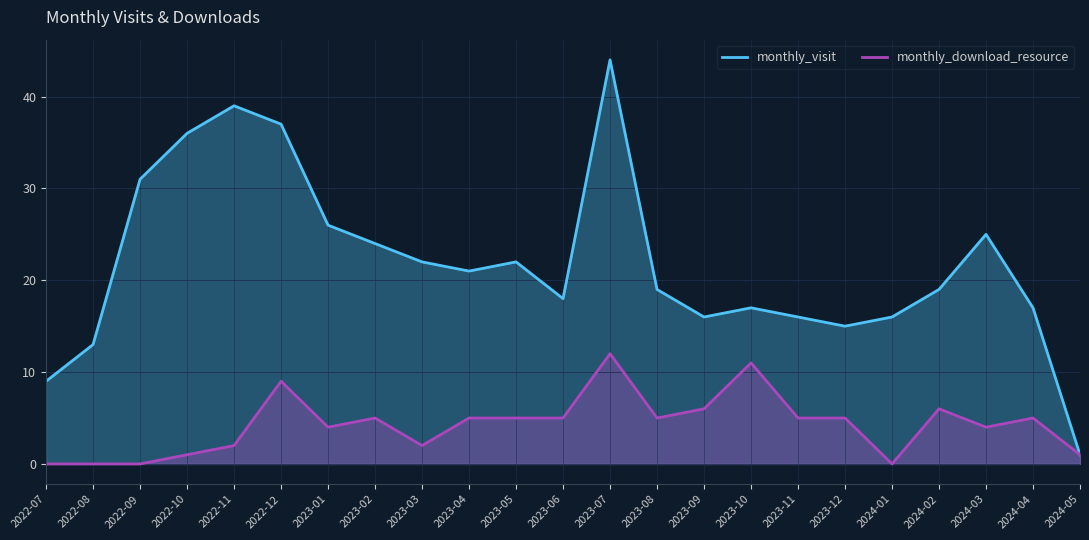

True or false: monthly_visit and monthly_download_resource cross at least once.

False